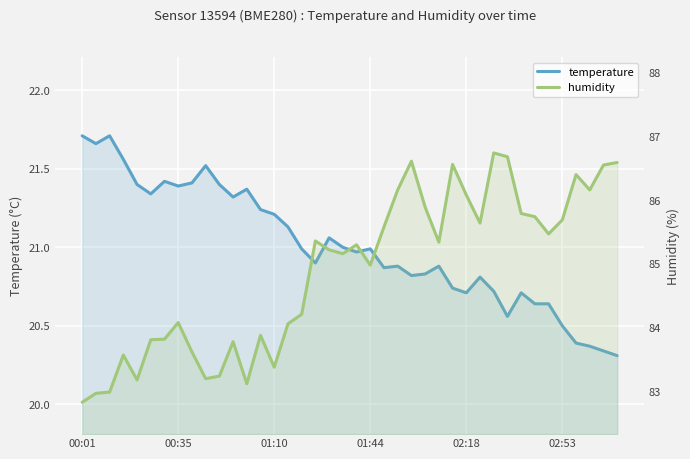

What is the difference between the highest and lowest values at 38?

66.2